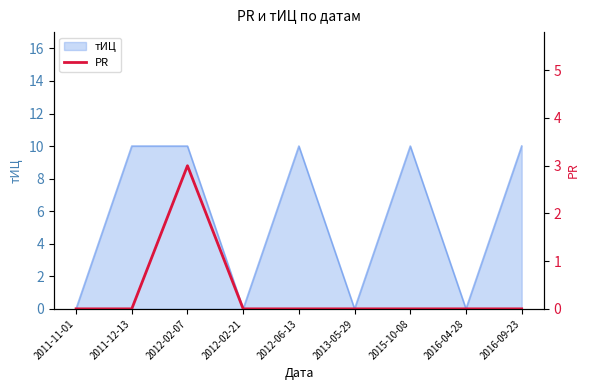

What position from the right is 2015-10-08?

3